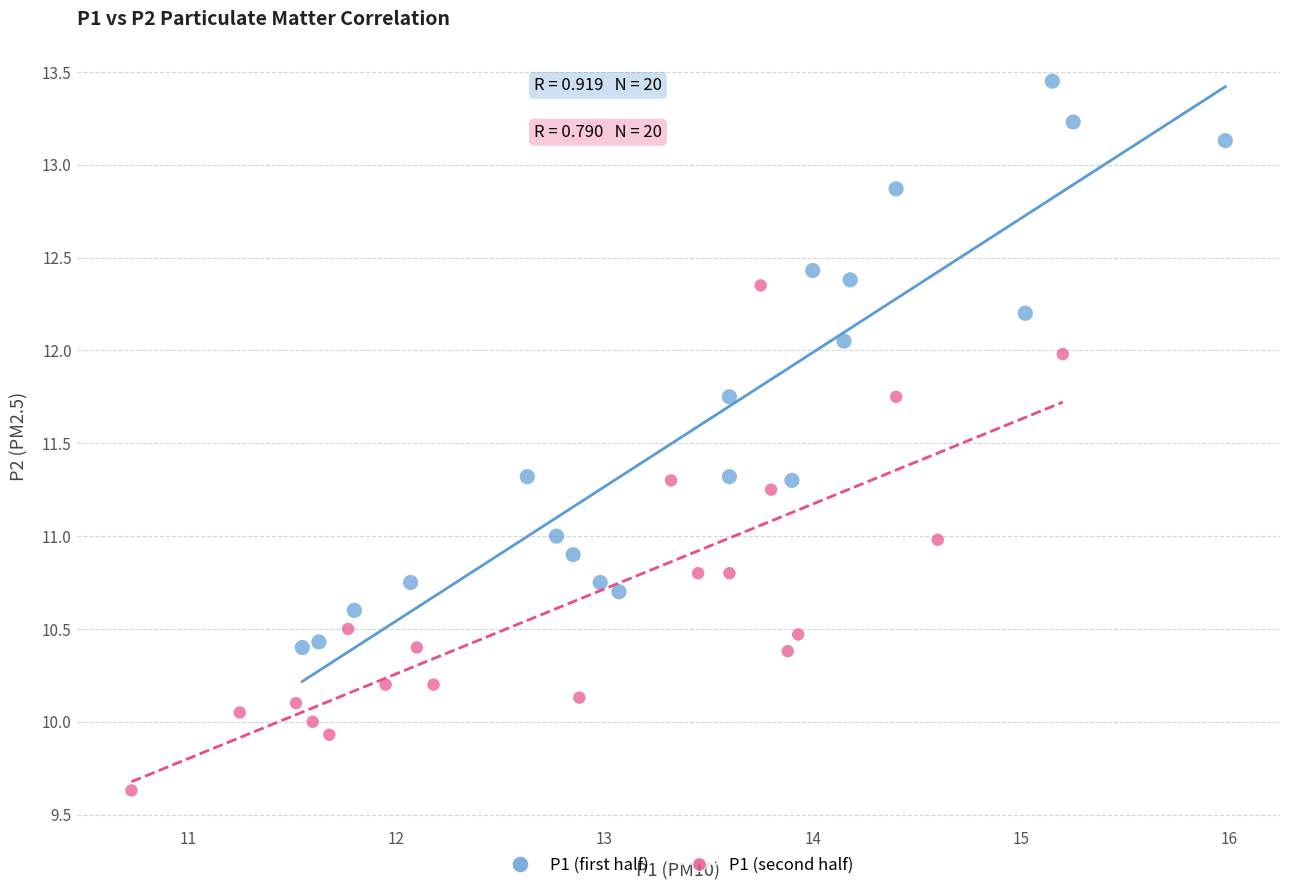

Which series has the widest spread of Y values?

P1 (first half)